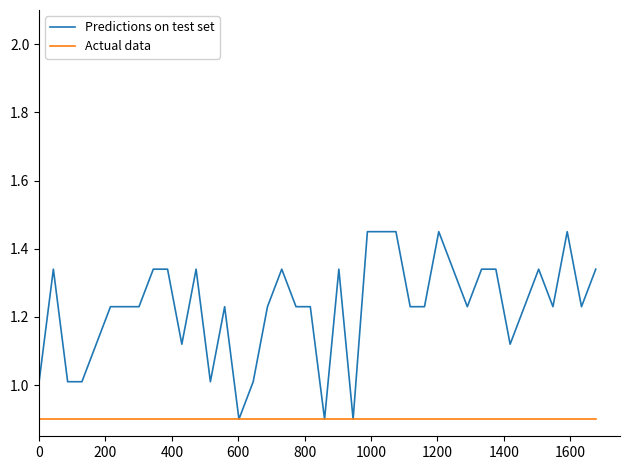

What is the maximum value for Actual data?

0.9